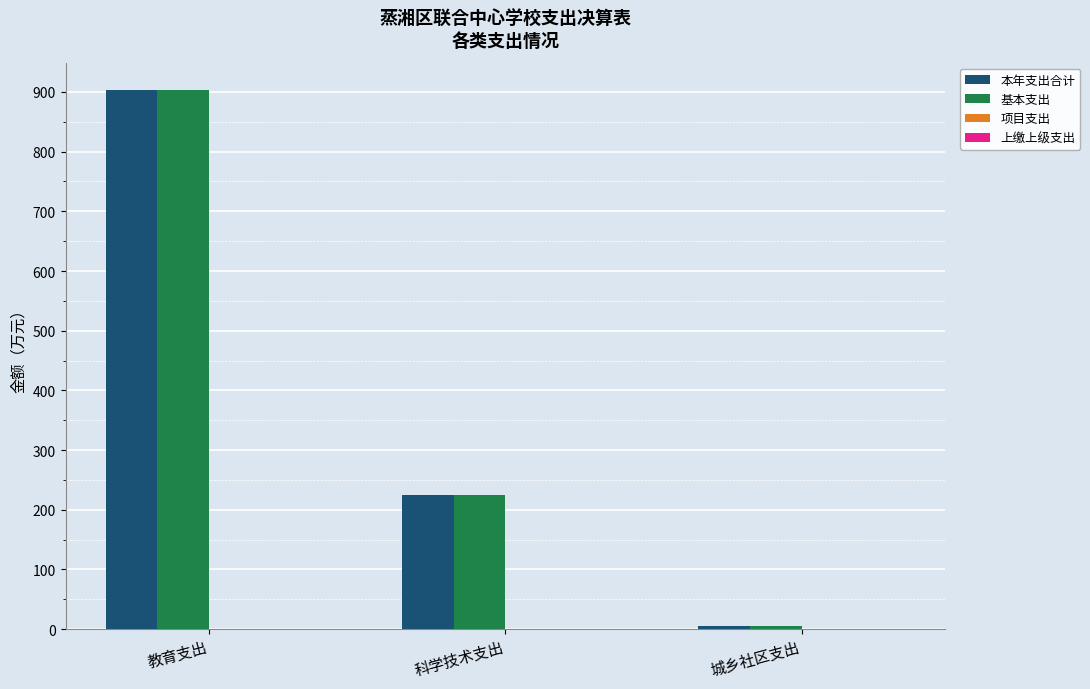

What is the greatest value displayed?

903.8